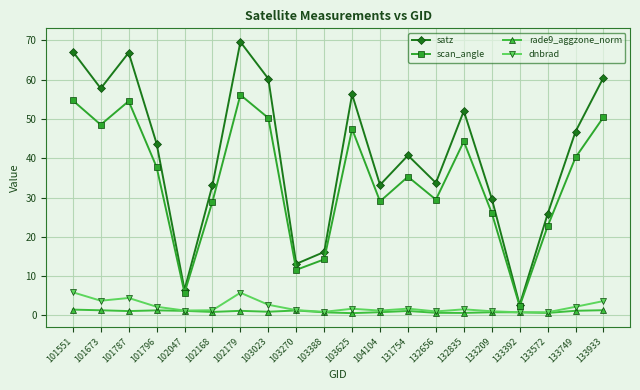

True or false: rade9_aggzone_norm and satz intersect in this chart.

False